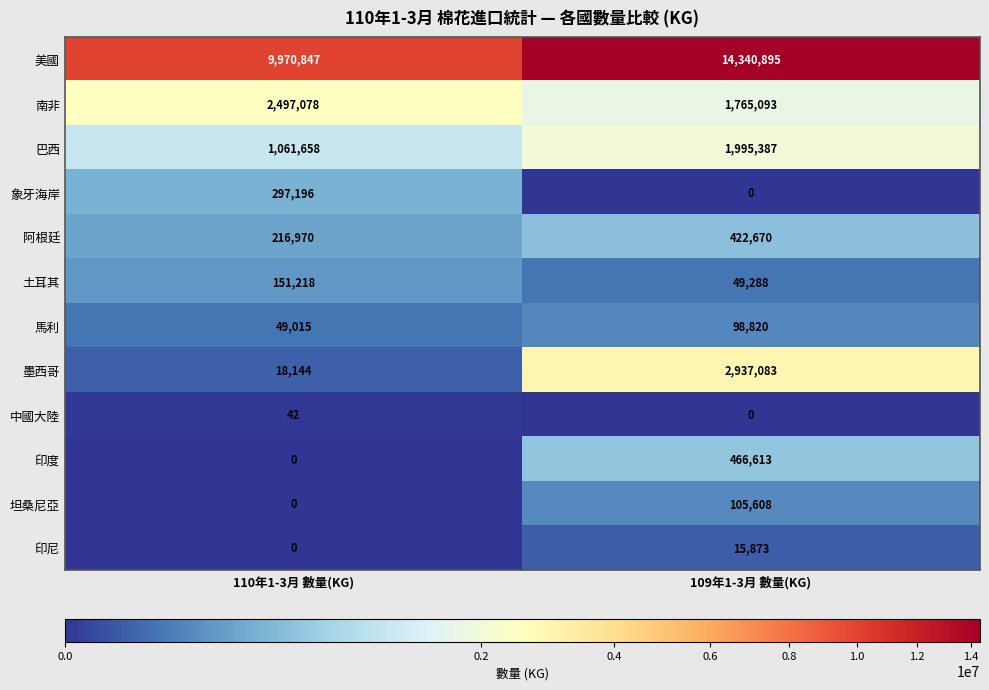

What value does the 阿根廷 series have at 109年1-3月 數量(KG), to the nearest 10?

422670